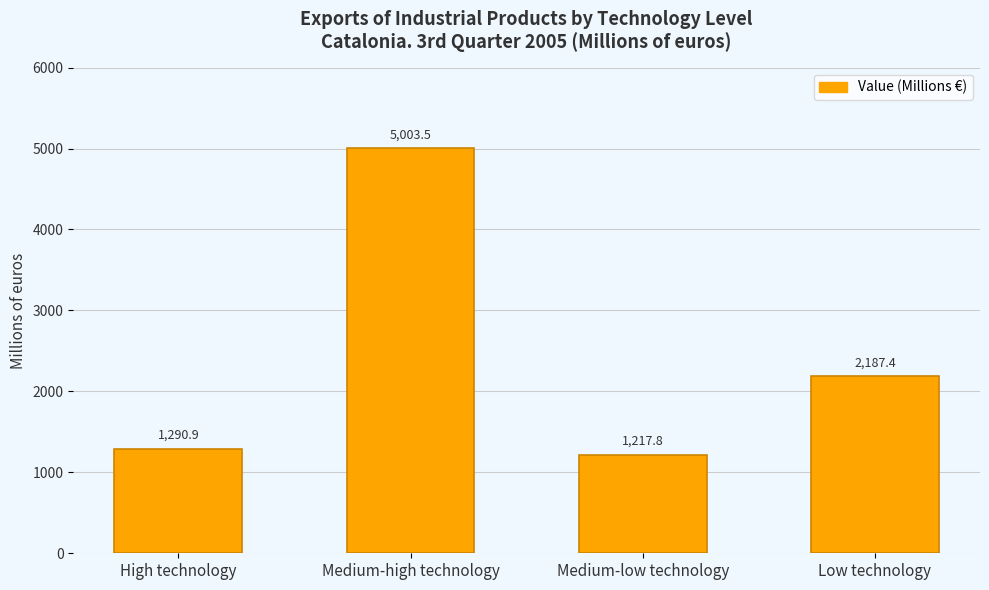

List the labels in order of value, largest first.

Medium-high technology, Low technology, High technology, Medium-low technology